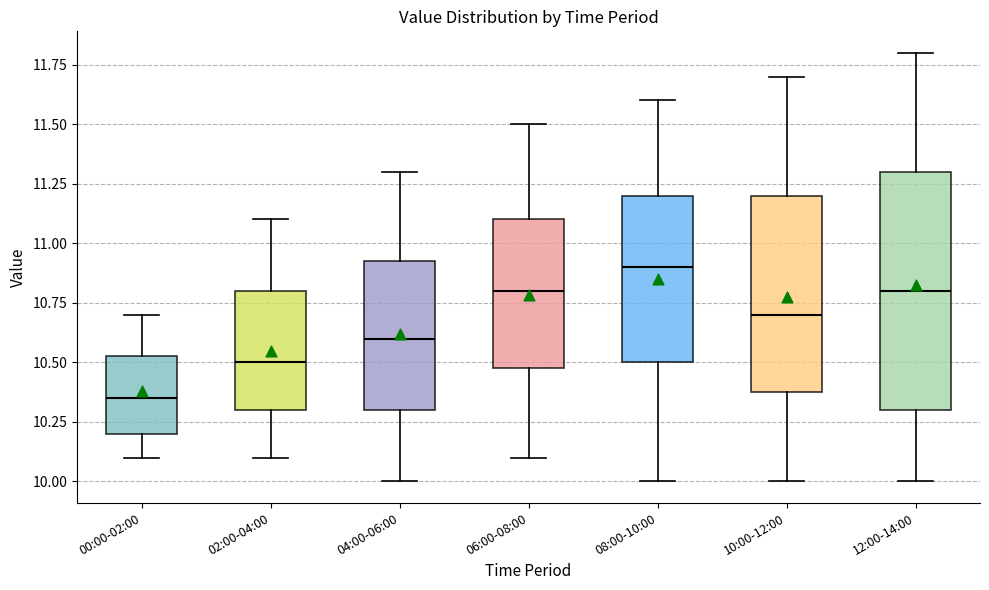

Reading left to right, transcribe this box plot: for each box, give where its median line is, the range the box spans, and where its two whiskers end, as read against the y-axis. The values are not printed on the chart, so give them approximately, as read against the axis.

00:00-02:00: median 10.35, box 10.20 to 10.55, whiskers 10.10 to 10.70
02:00-04:00: median 10.50, box 10.30 to 10.80, whiskers 10.10 to 11.10
04:00-06:00: median 10.60, box 10.30 to 10.95, whiskers 10.00 to 11.30
06:00-08:00: median 10.80, box 10.50 to 11.10, whiskers 10.10 to 11.50
08:00-10:00: median 10.90, box 10.50 to 11.20, whiskers 10.00 to 11.60
10:00-12:00: median 10.70, box 10.40 to 11.20, whiskers 10.00 to 11.70
12:00-14:00: median 10.80, box 10.30 to 11.30, whiskers 10.00 to 11.80